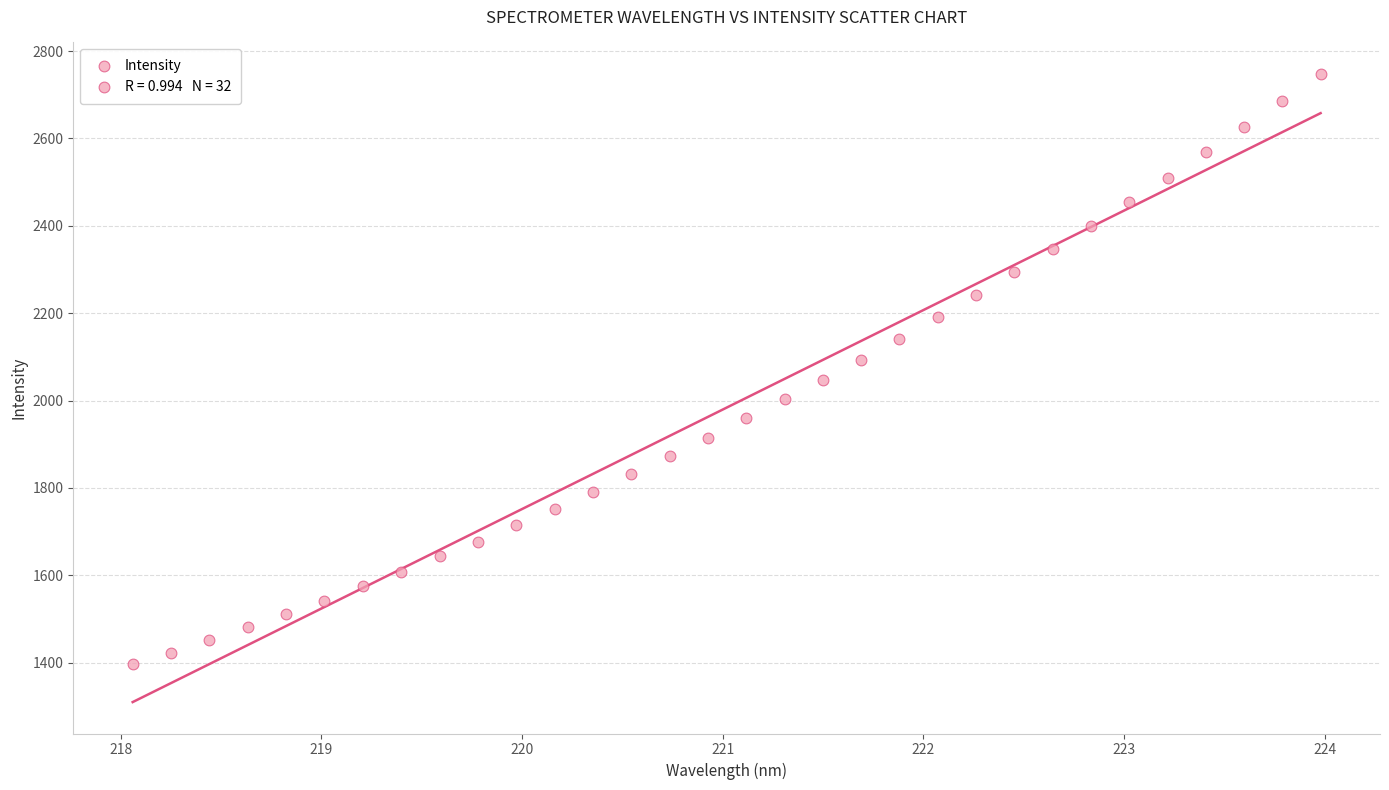

What is the range of Y values (max minus min)?

1351.3